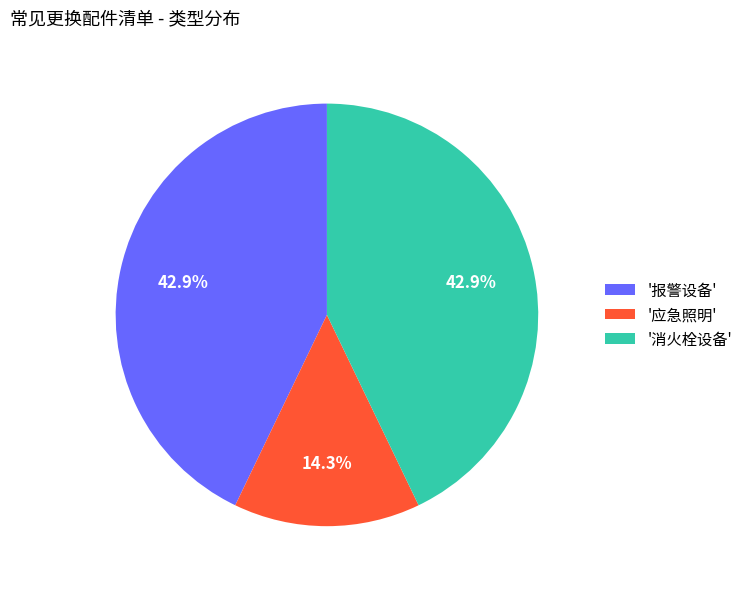

Is there a majority slice in this chart?

No